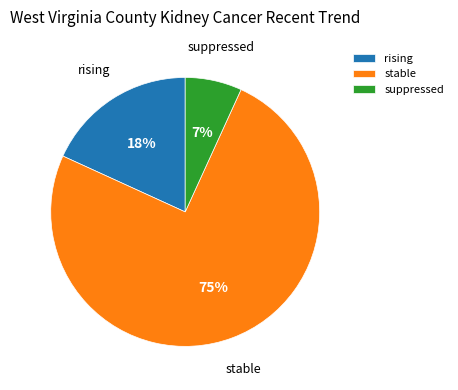

To the nearest percent, what percentage of the pie is stable?

75%